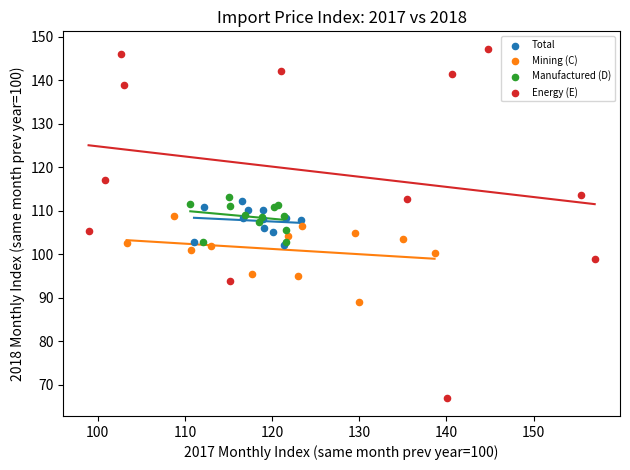

Which series contains the highest Y value?

Energy (E)